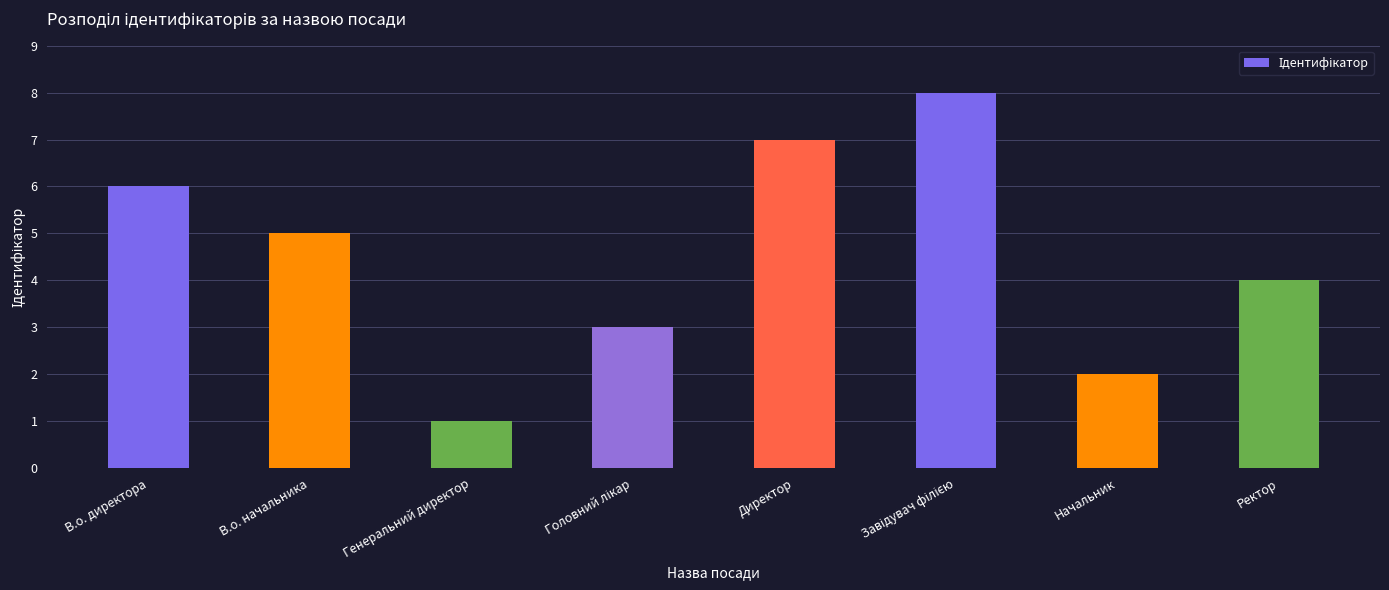

What is the difference between the maximum and minimum values?

7